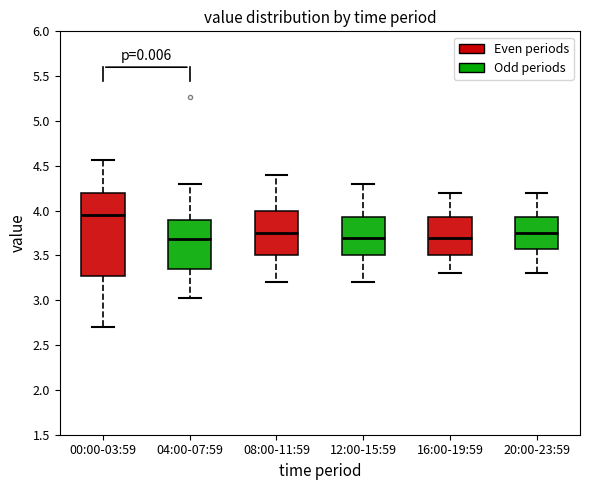

Where does the lower whisker of the box for 00:00-03:59 end on the y-axis? The values are not printed on the chart, so give them approximately, as read against the axis.

2.70